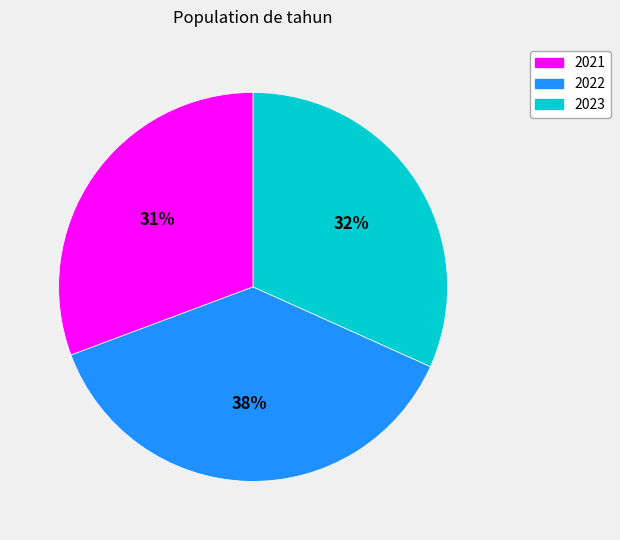

Is there any slice that represents more than half of the pie?

No